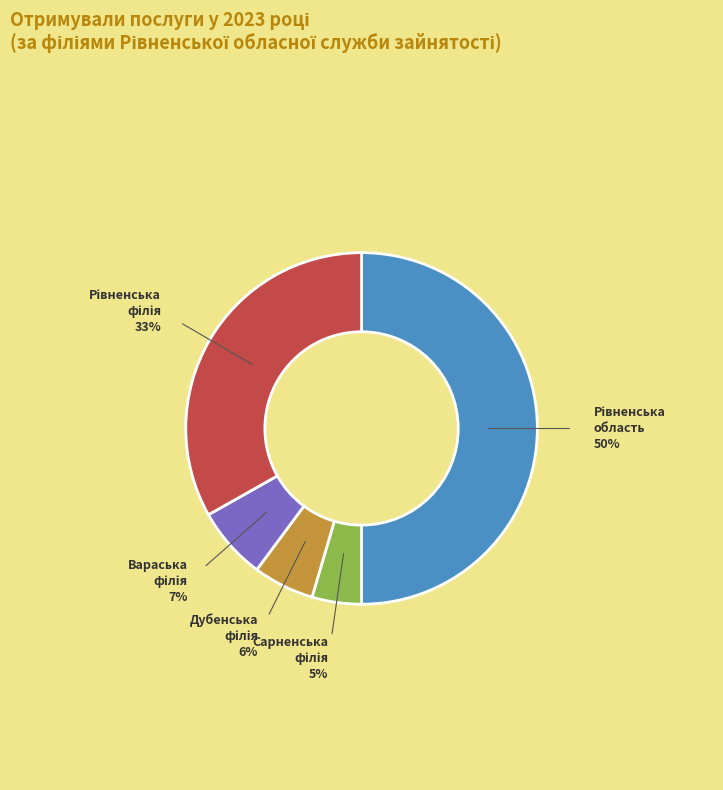

To the nearest percent, what is the difference between the largest and smallest slice percentages?

45%